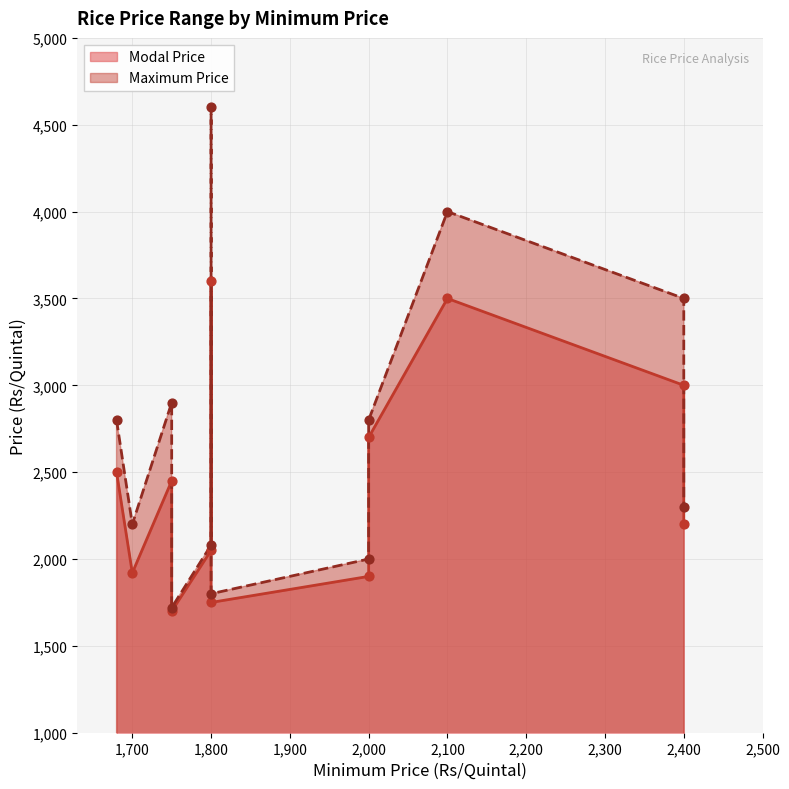

Which series has the widest spread of Y values?

Maximum Price